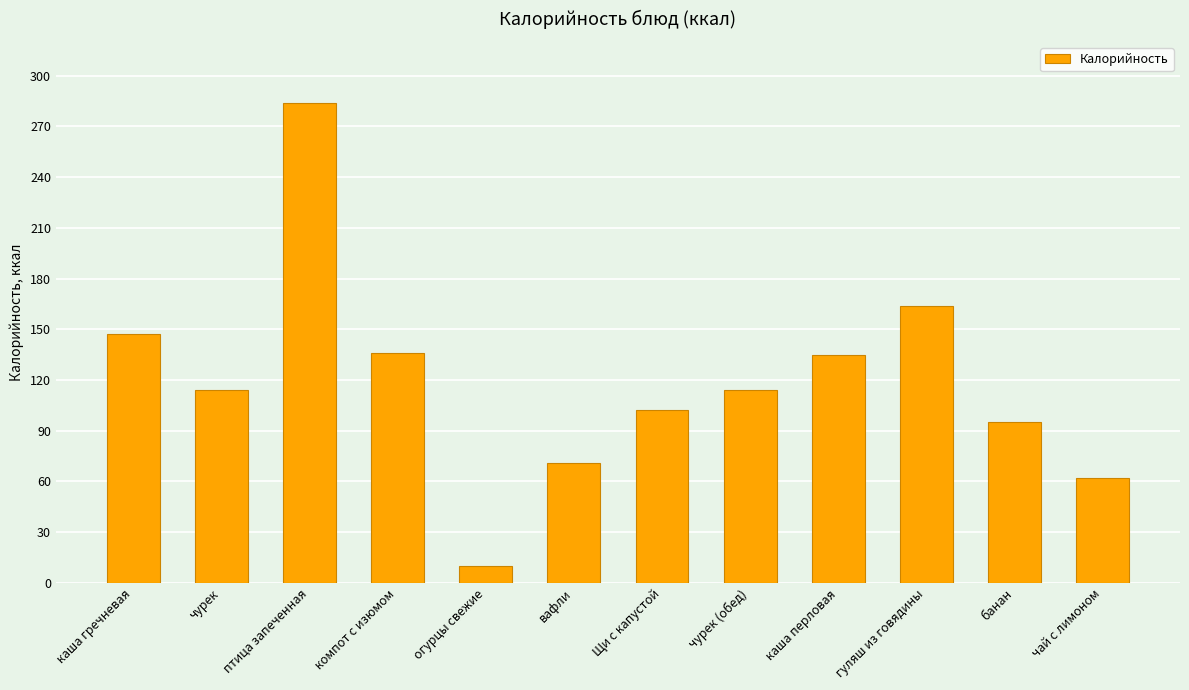

What is the approximate value at птица запеченная, to the nearest 10?

280